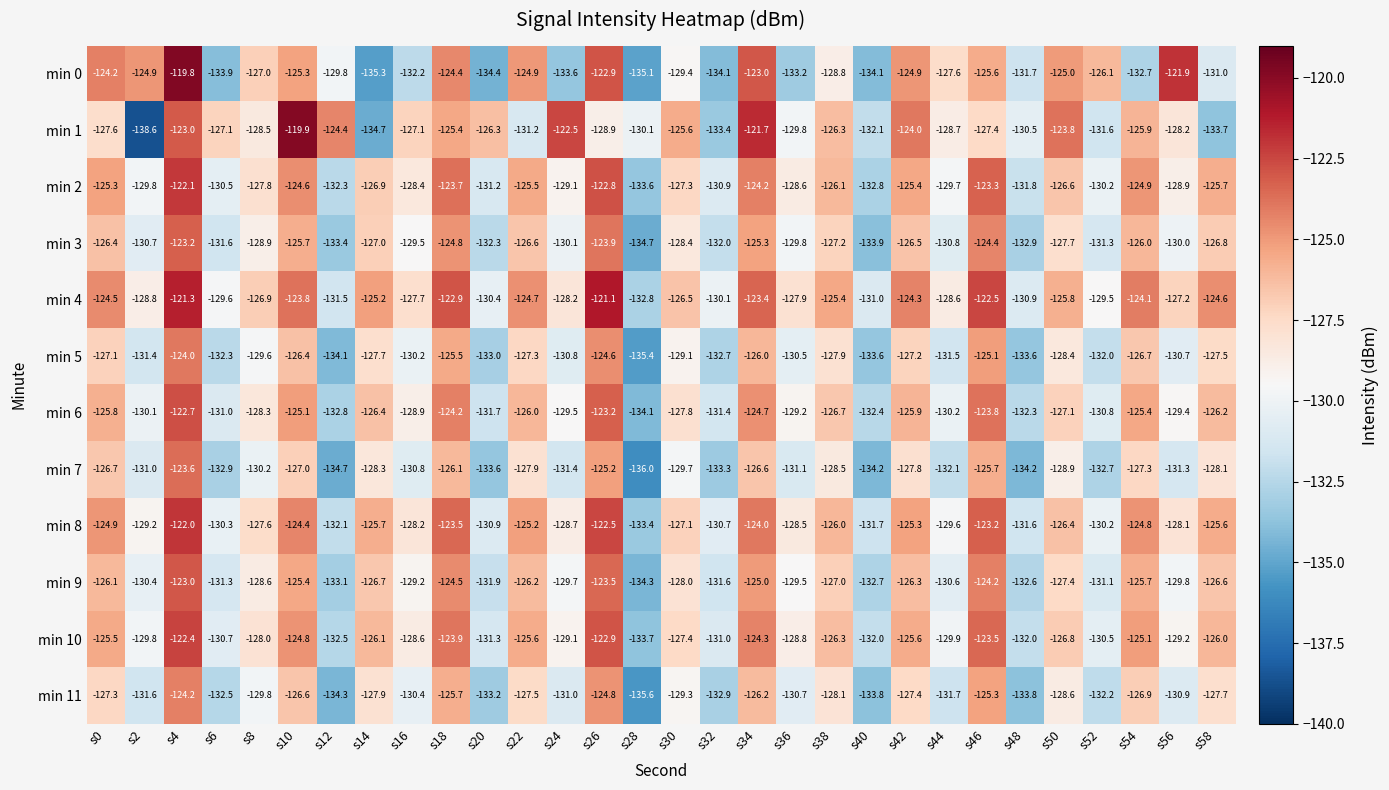

Is it true that min 7 equals -127.8 at s42?

True